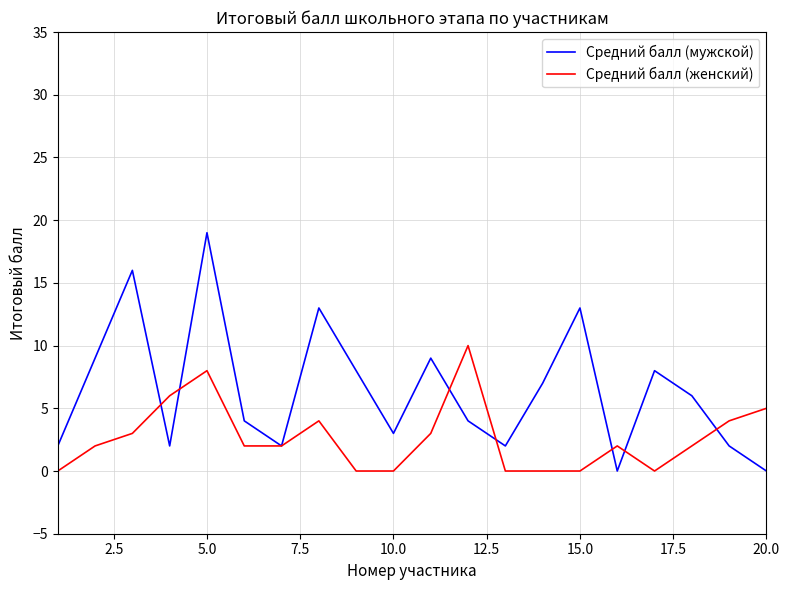

Count the number of data series in this chart.

2